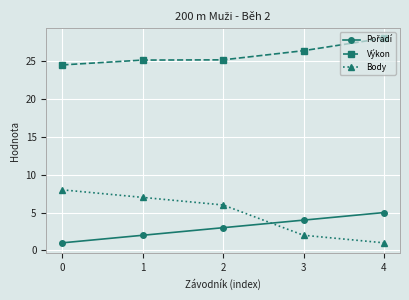

At how many categories does at least one series exceed 21?

5